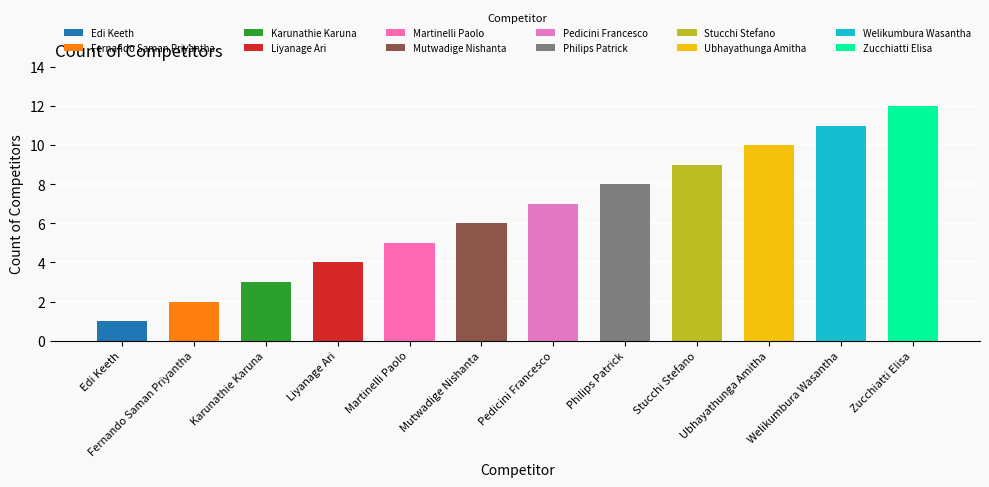

What position from the right is Philips Patrick?

5